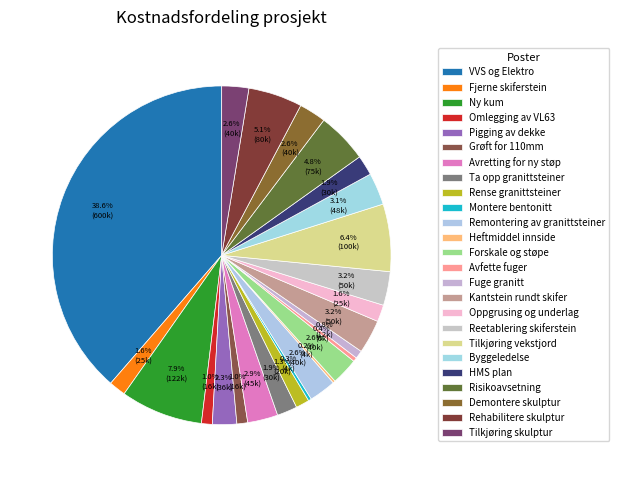

Is there a majority slice in this chart?

No